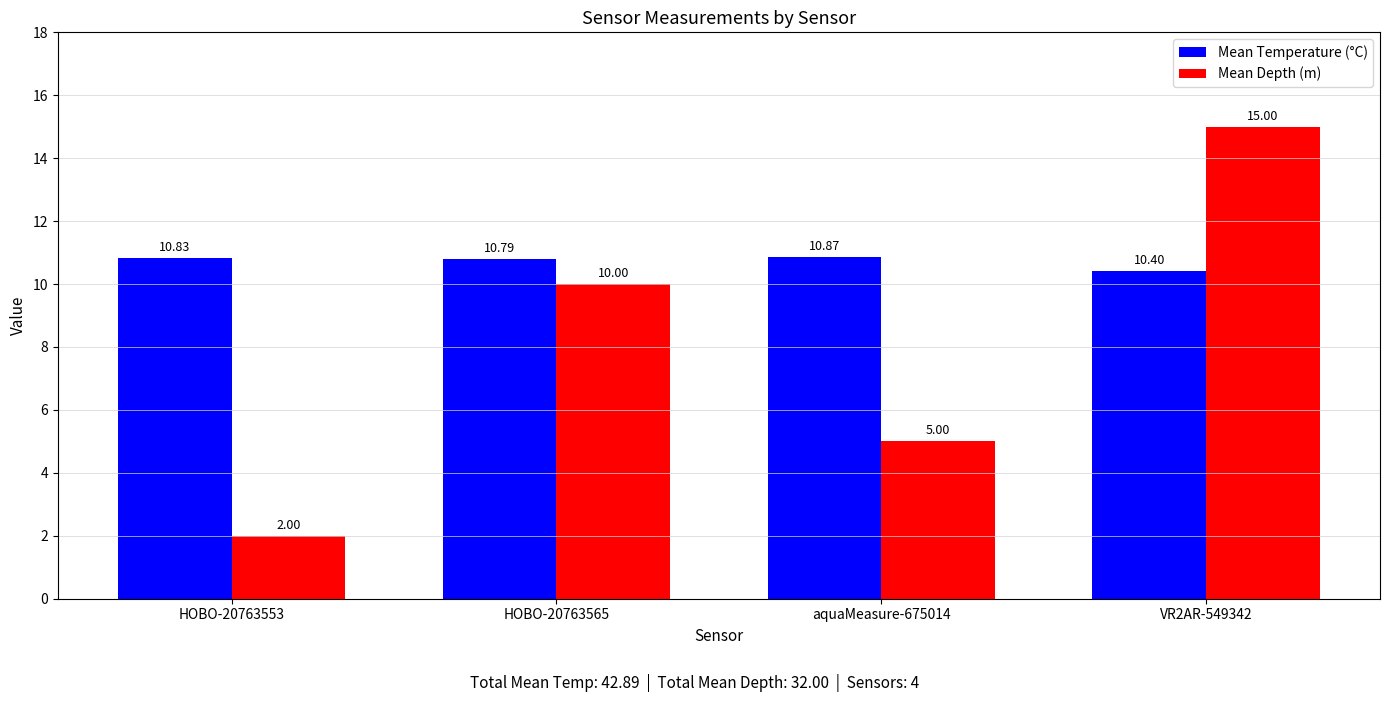

At which category is the sum across all series the highest?

VR2AR-549342